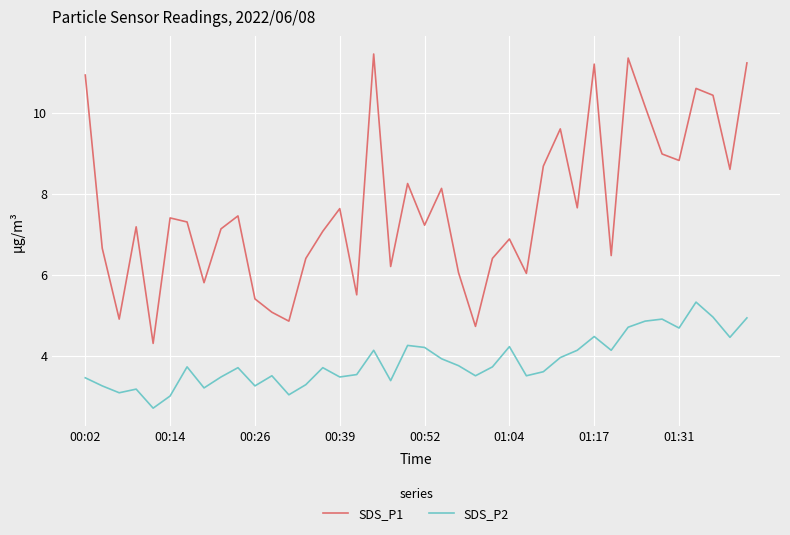

Rank the series by their average value, from highest to lowest.

SDS_P1, SDS_P2